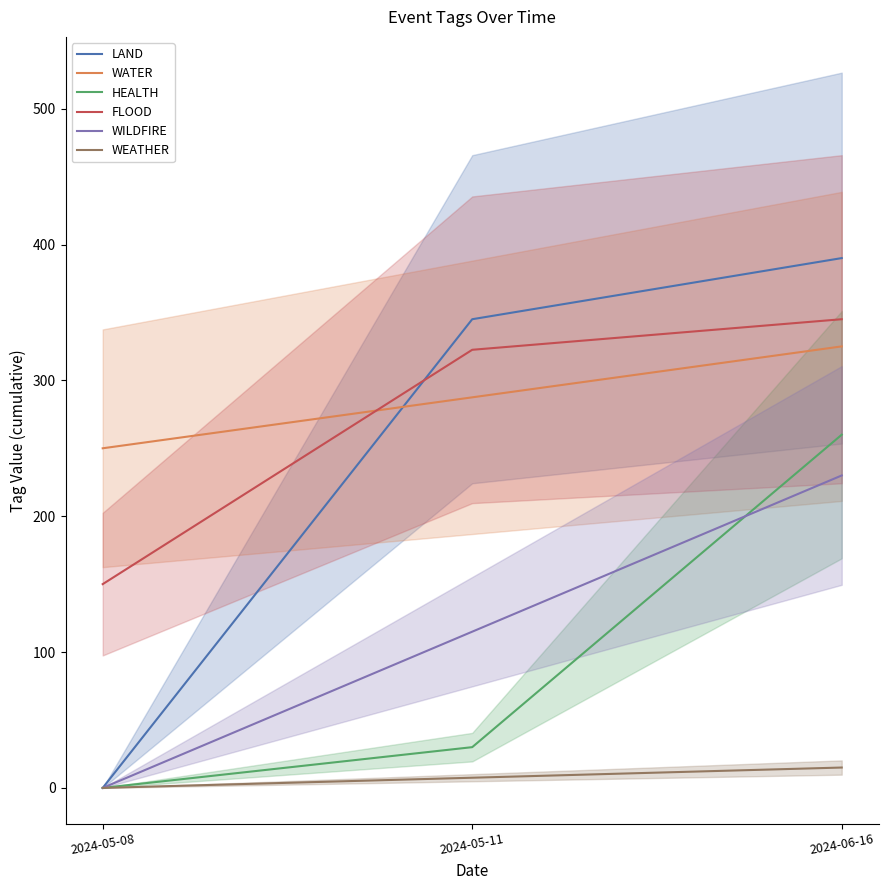

At which label is WEATHER closest to 7?

2024-05-11